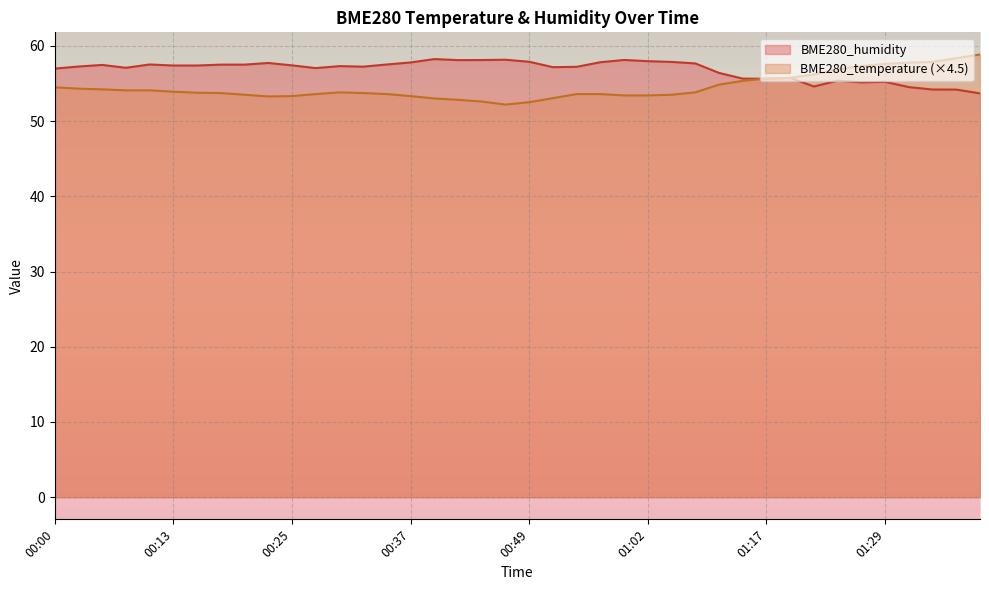

What is the sum of all BME280_temperature values?

2180.9